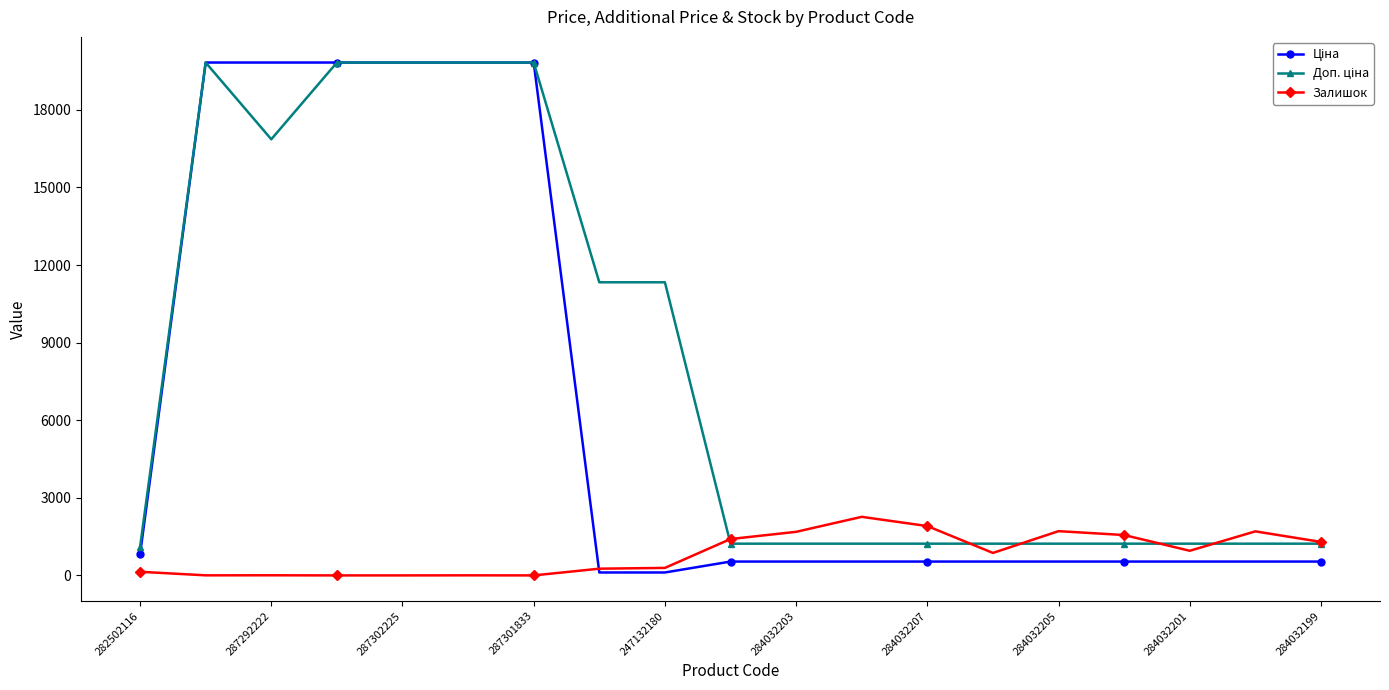

What is the value of the Залишок point at the 11th from the left?

1685.0